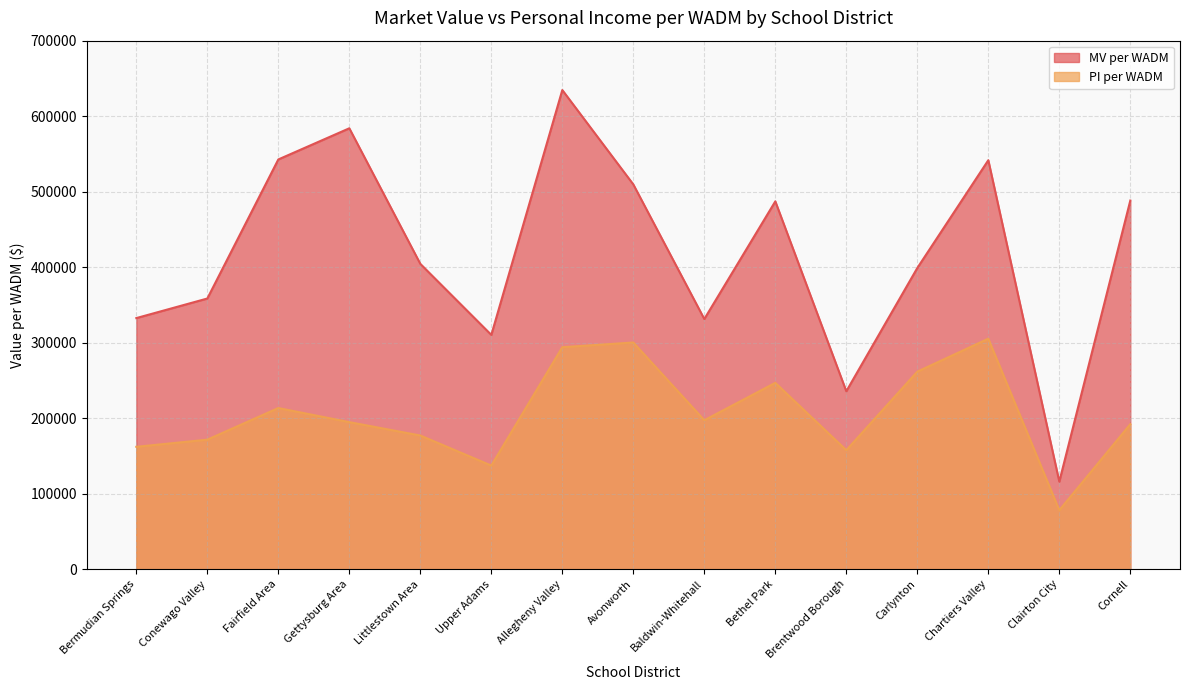

Which series has the widest spread of values?

MV per WADM